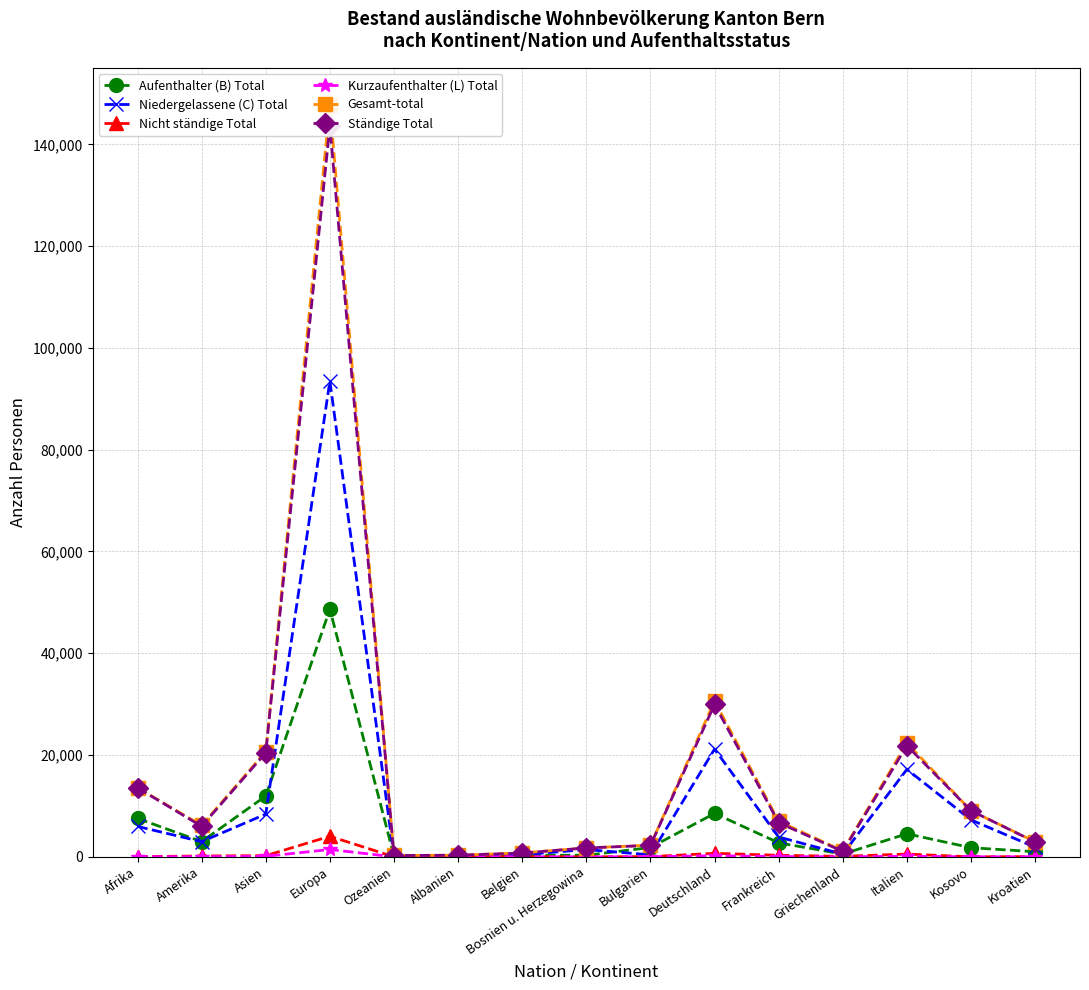

How many lines are shown in the chart?

6